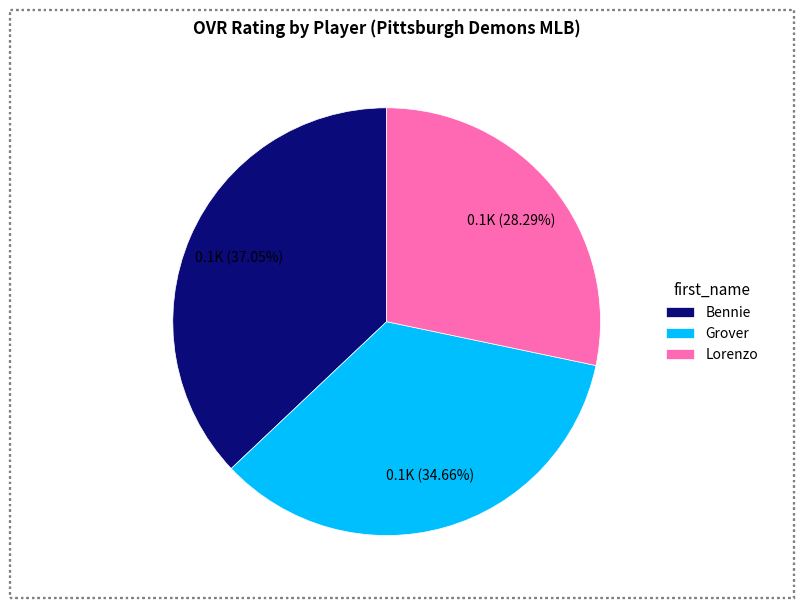

To the nearest percent, what percentage of the pie is Lorenzo?

28%